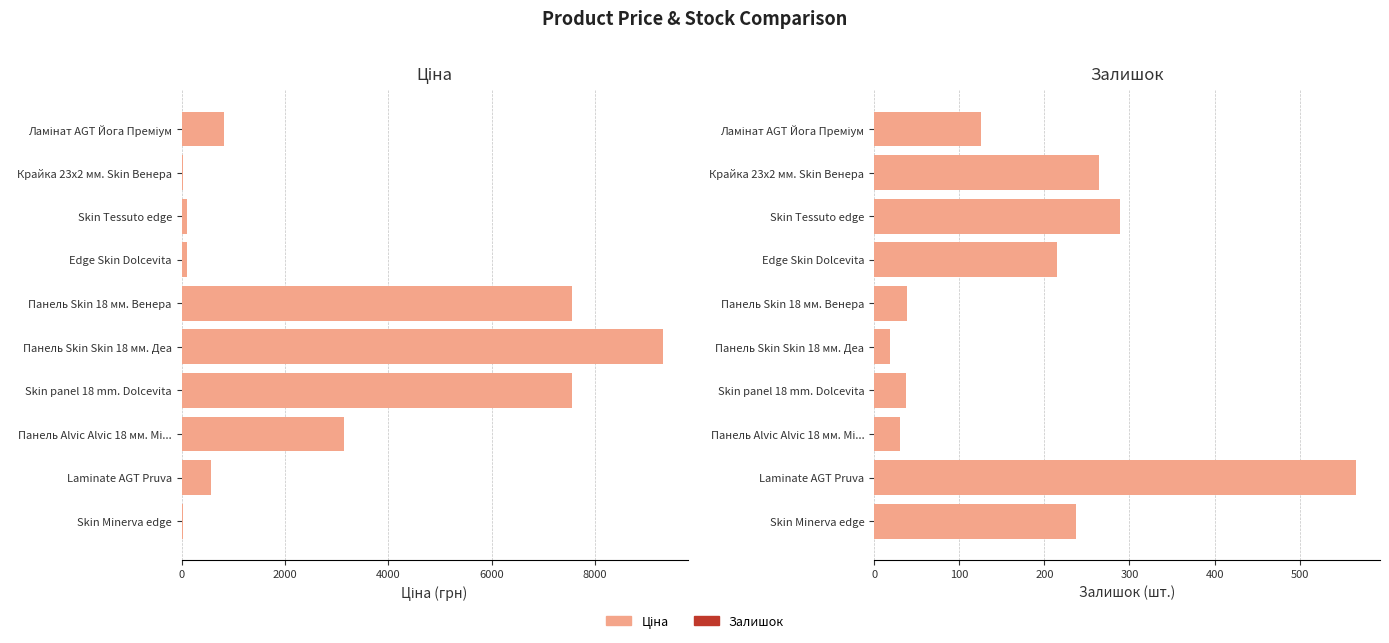

List the series in order of their peak value, highest first.

Ціна, Залишок